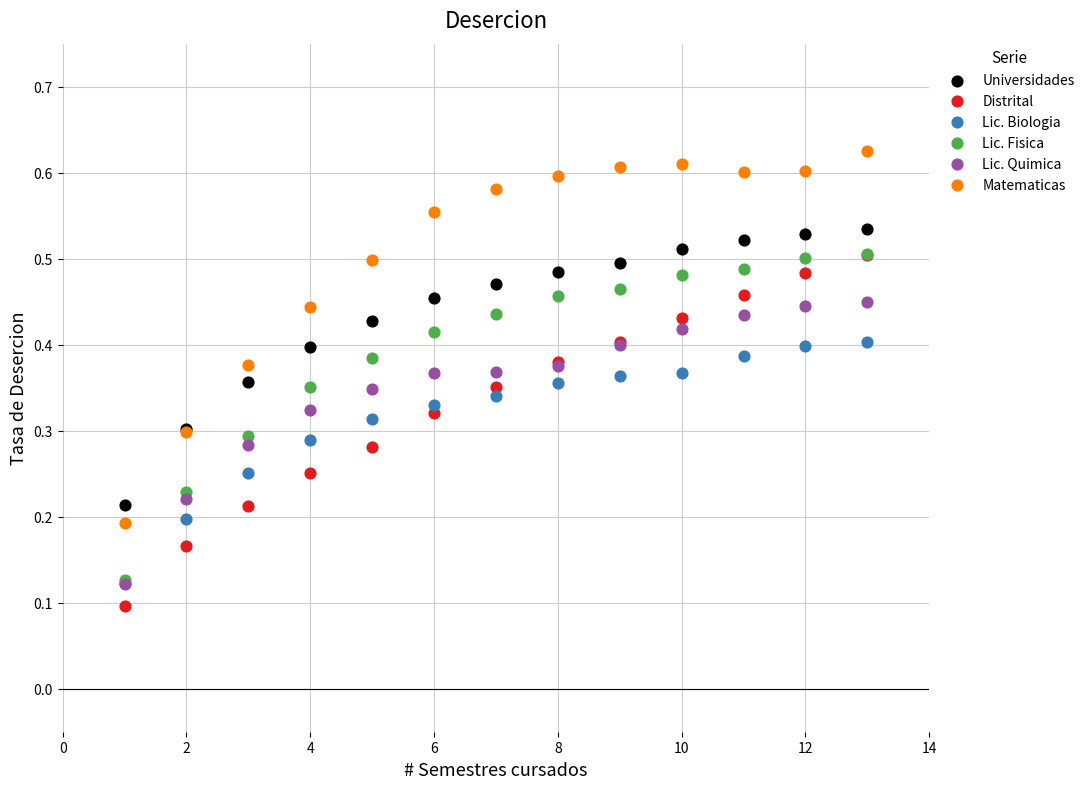

What are all the series names shown in the legend?

Universidades, Distrital, Lic. Biologia, Lic. Fisica, Lic. Quimica, Matematicas